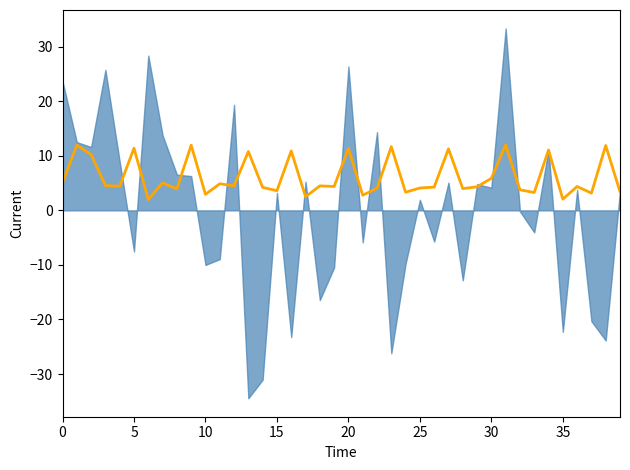

Which label corresponds to the largest value in the chart?

31